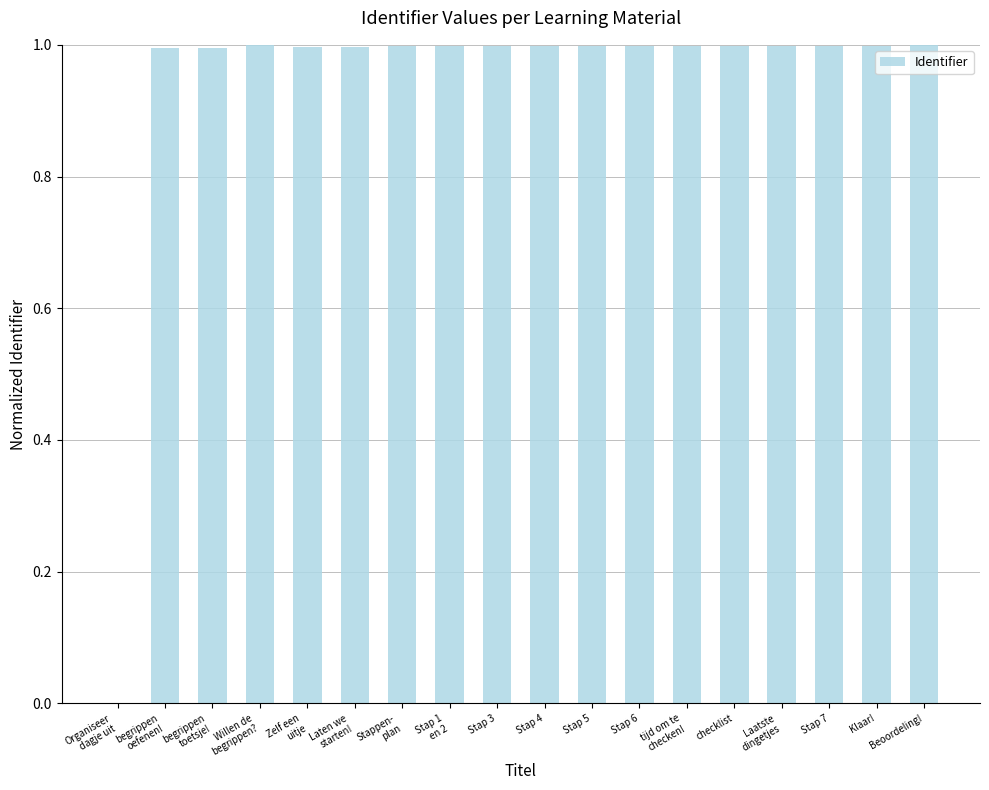

Reading left to right, list all the values displayed in this chart.

0.0	1.0	1.0	1.0	1.0	1.0	1.0	1.0	1.0	1.0	1.0	1.0	1.0	1.0	1.0	1.0	1.0	1.0